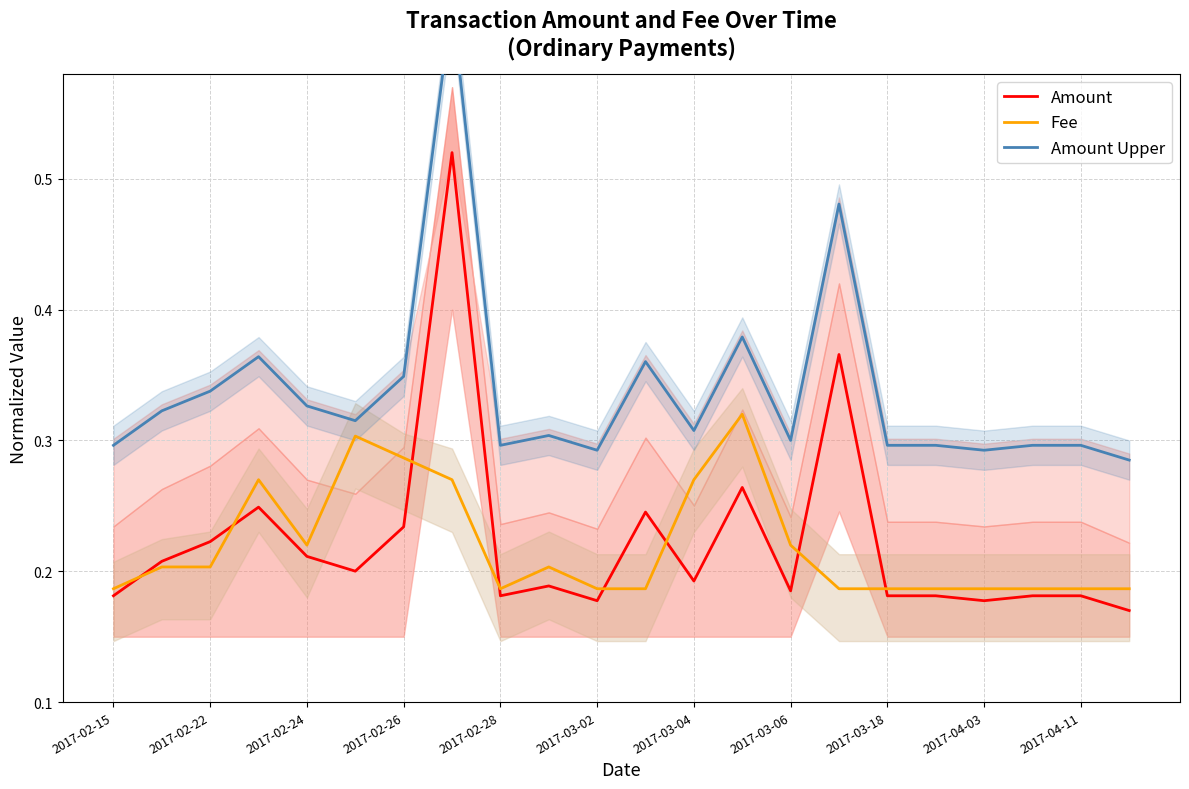

The Amount series shows 0.3 at 2017-04-03. True or false?

False